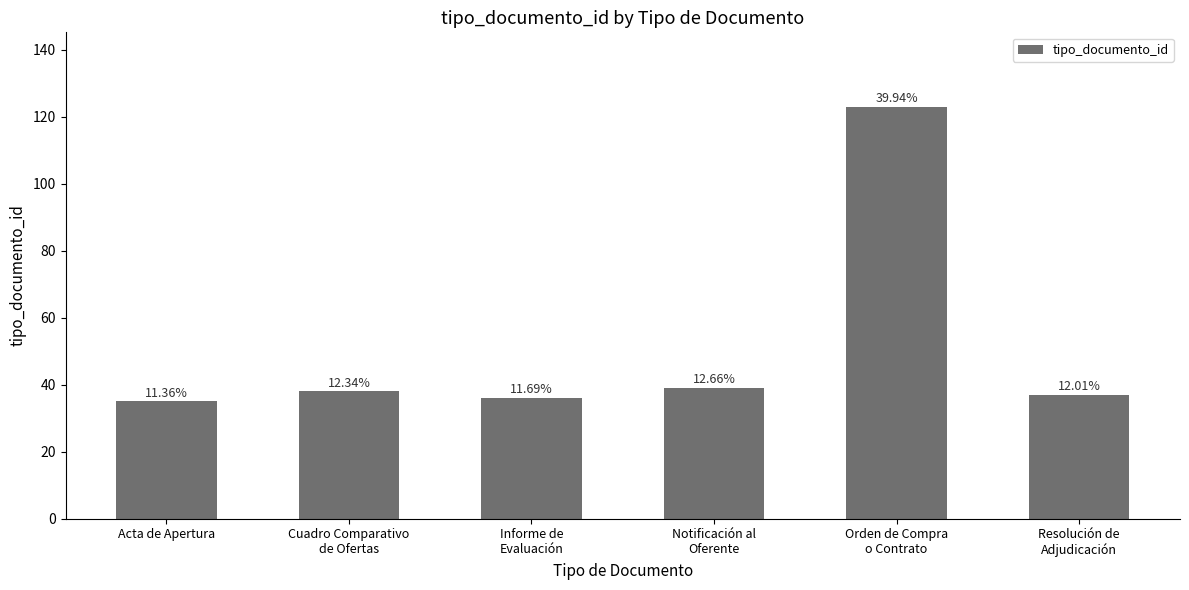

How many bars are there in total?

6